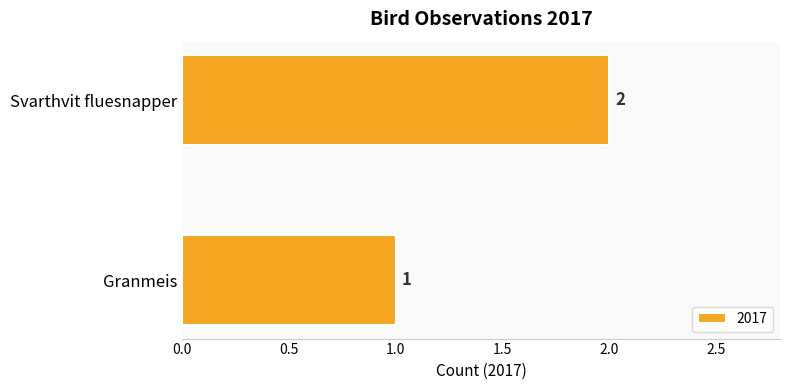

List the labels in order of value, smallest first.

Granmeis, Svarthvit fluesnapper